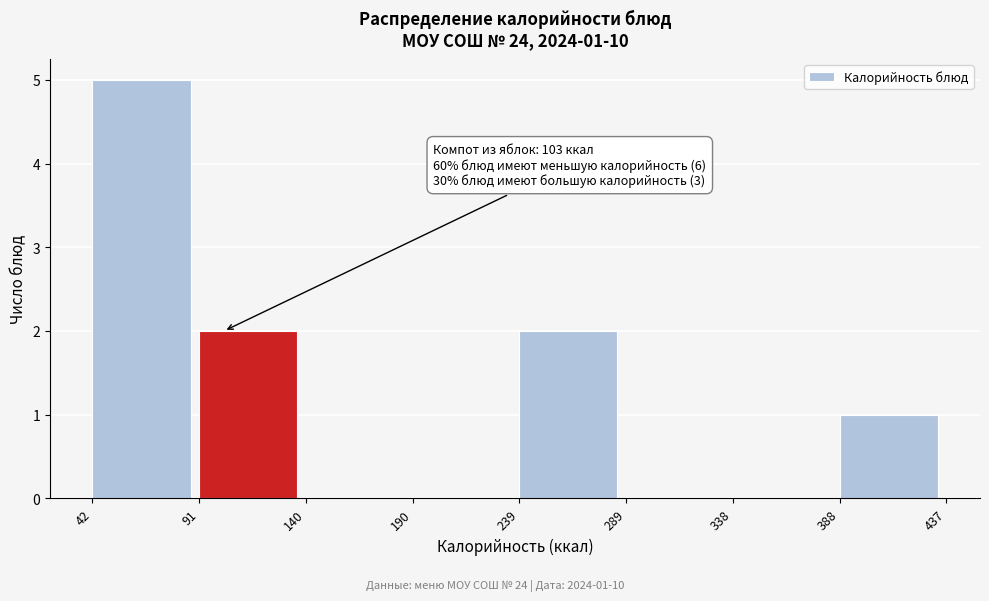

Which range on the x-axis has the tallest bar?

42 to 91